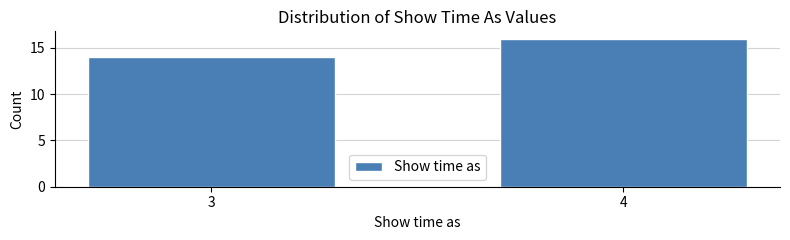

Reading left to right, list all the values displayed in this chart.

3=14	4=16